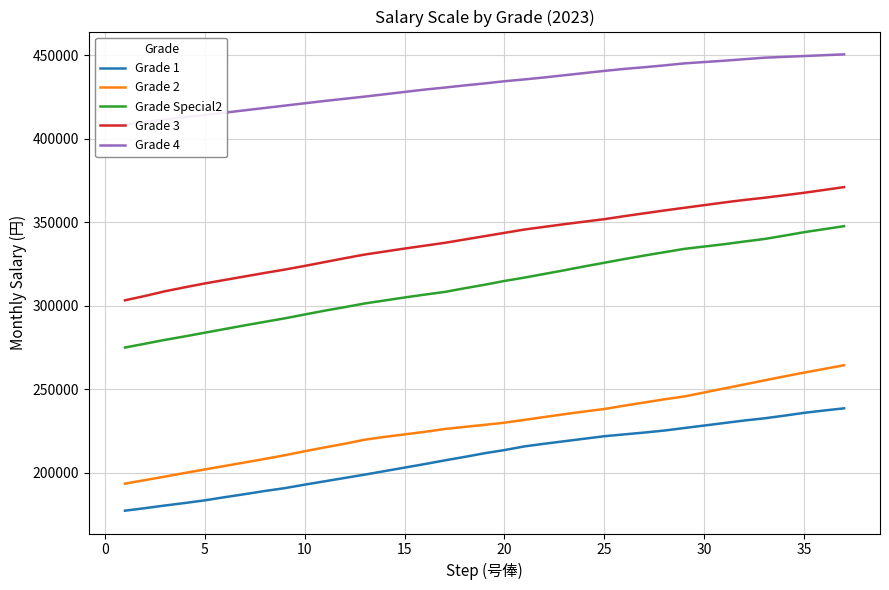

The Grade 1 series shows 255463 at 20. True or false?

False